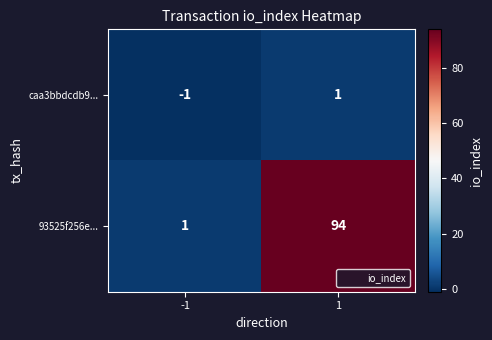

Reading left to right, transcribe all the data shown in this chart.

caa3bbdcdb9...: -1	1
93525f256e...: 1	94